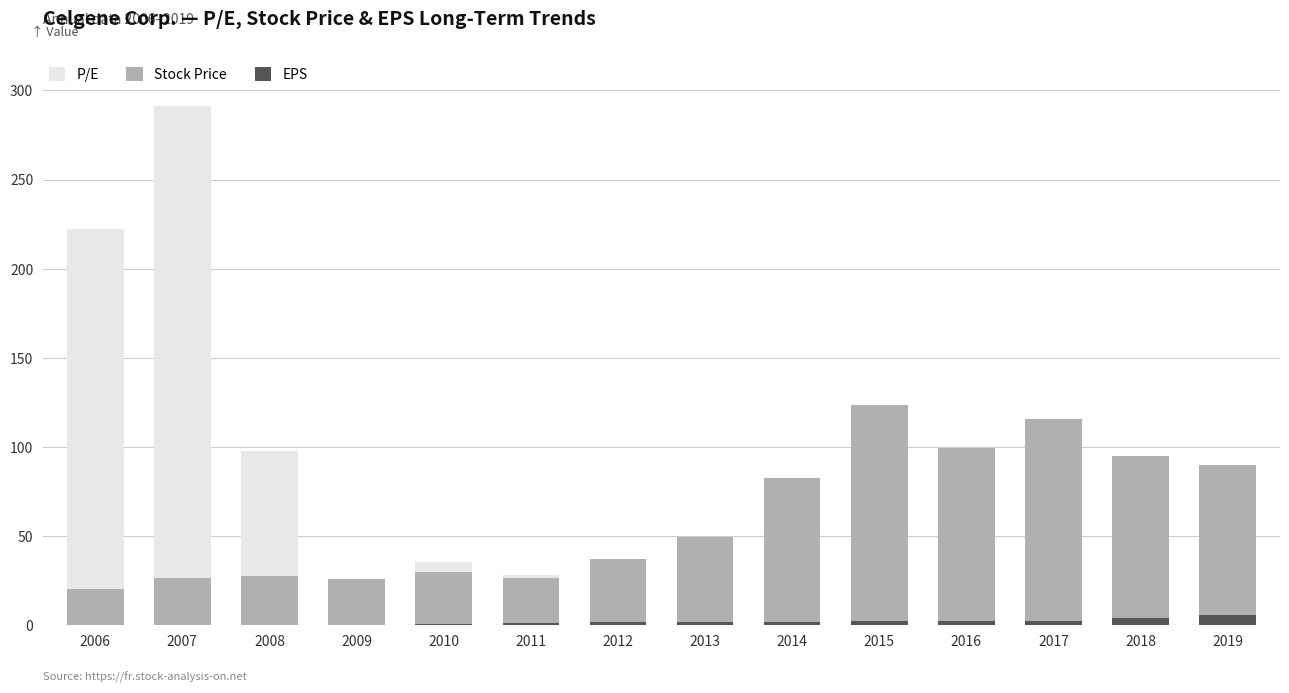

Which series has the widest spread of values?

P/E